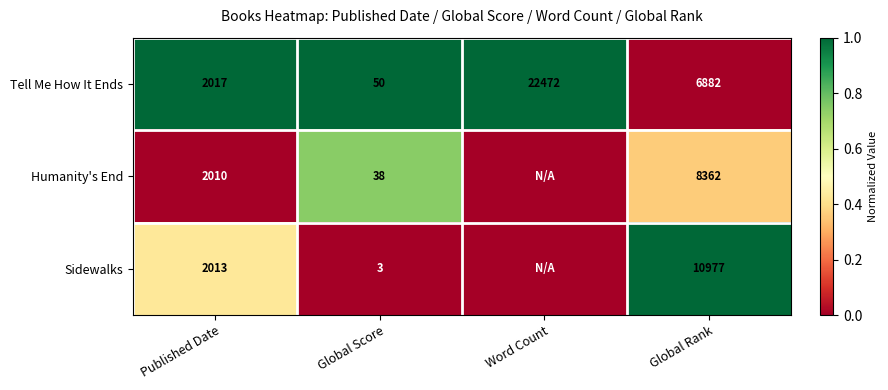

What is the spread (max minus min) of values at Global Score?

47